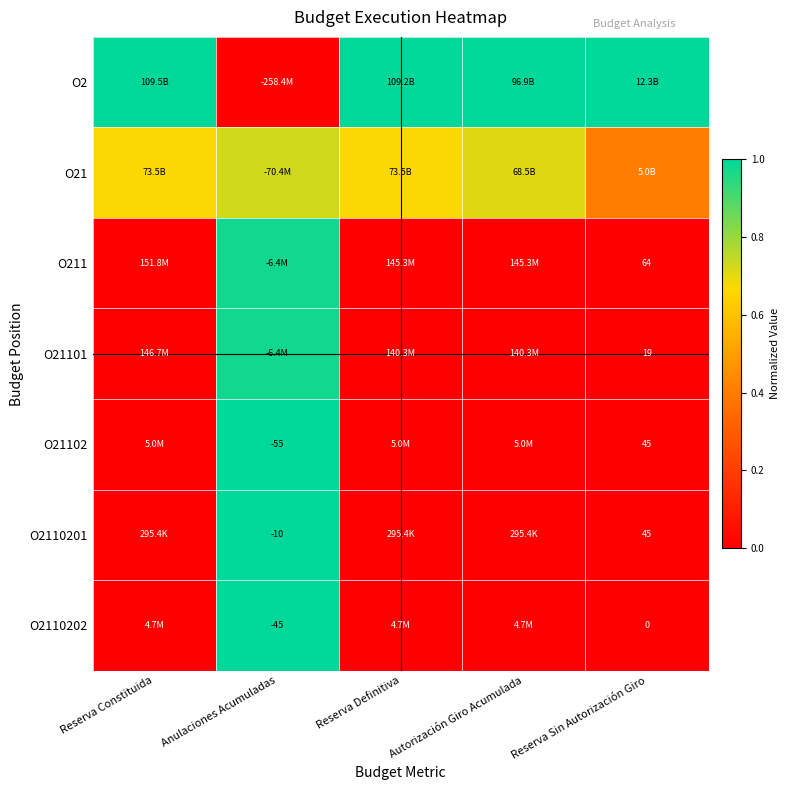

What is the sum of the O21101 values at Anulaciones Acumuladas and Reserva Constituida?

1.0